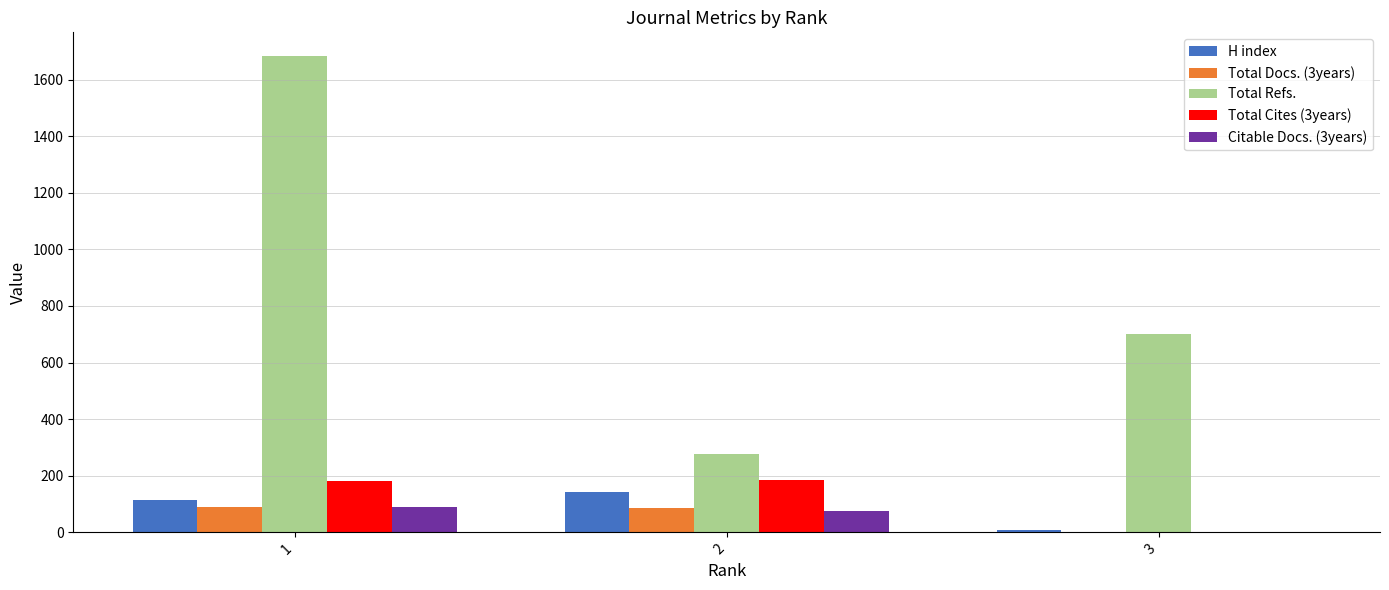

The value of Total Cites (3years) at 3 is 0. True or false?

True